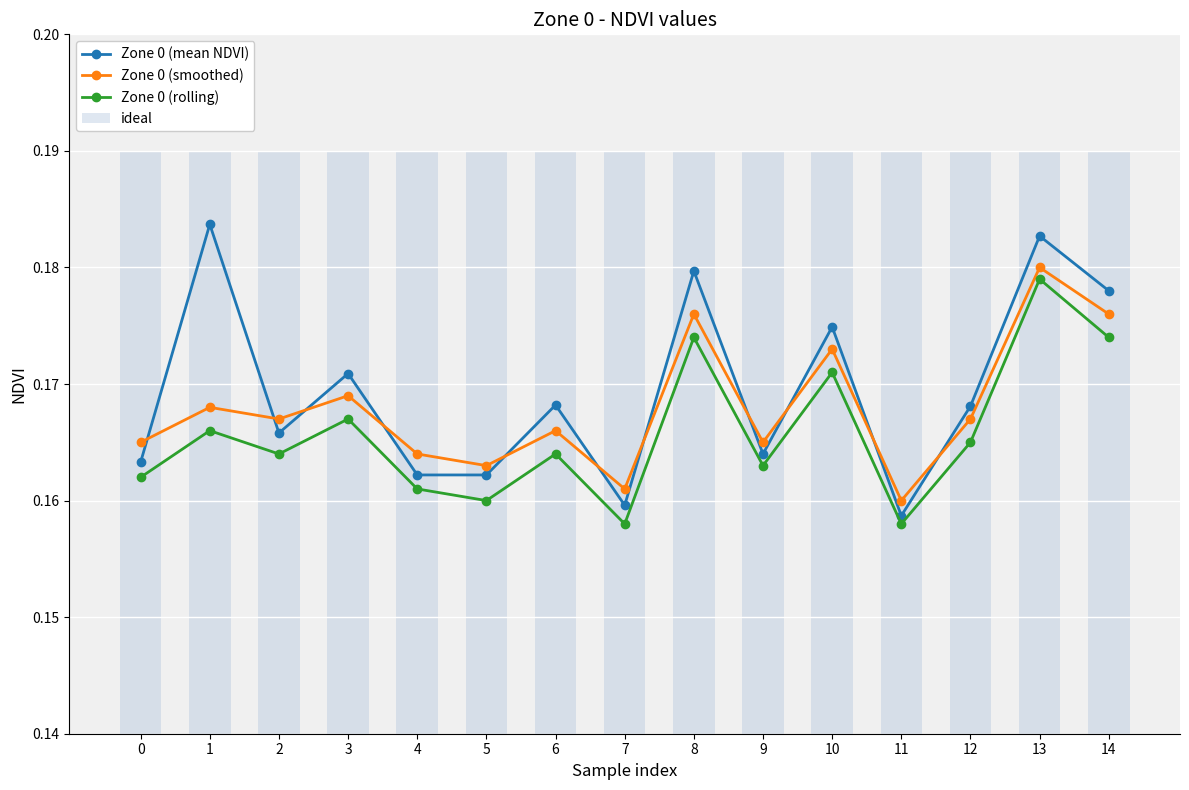

Reading left to right, transcribe all the data shown in this chart.

Zone 0 (mean NDVI): 0=0.2	1=0.2	2=0.2	3=0.2	4=0.2	5=0.2	6=0.2	7=0.2	8=0.2	9=0.2	10=0.2	11=0.2	12=0.2	13=0.2	14=0.2
Zone 0 (smoothed): 0=0.2	1=0.2	2=0.2	3=0.2	4=0.2	5=0.2	6=0.2	7=0.2	8=0.2	9=0.2	10=0.2	11=0.2	12=0.2	13=0.2	14=0.2
Zone 0 (rolling): 0=0.2	1=0.2	2=0.2	3=0.2	4=0.2	5=0.2	6=0.2	7=0.2	8=0.2	9=0.2	10=0.2	11=0.2	12=0.2	13=0.2	14=0.2
ideal: 0=0.2	1=0.2	2=0.2	3=0.2	4=0.2	5=0.2	6=0.2	7=0.2	8=0.2	9=0.2	10=0.2	11=0.2	12=0.2	13=0.2	14=0.2